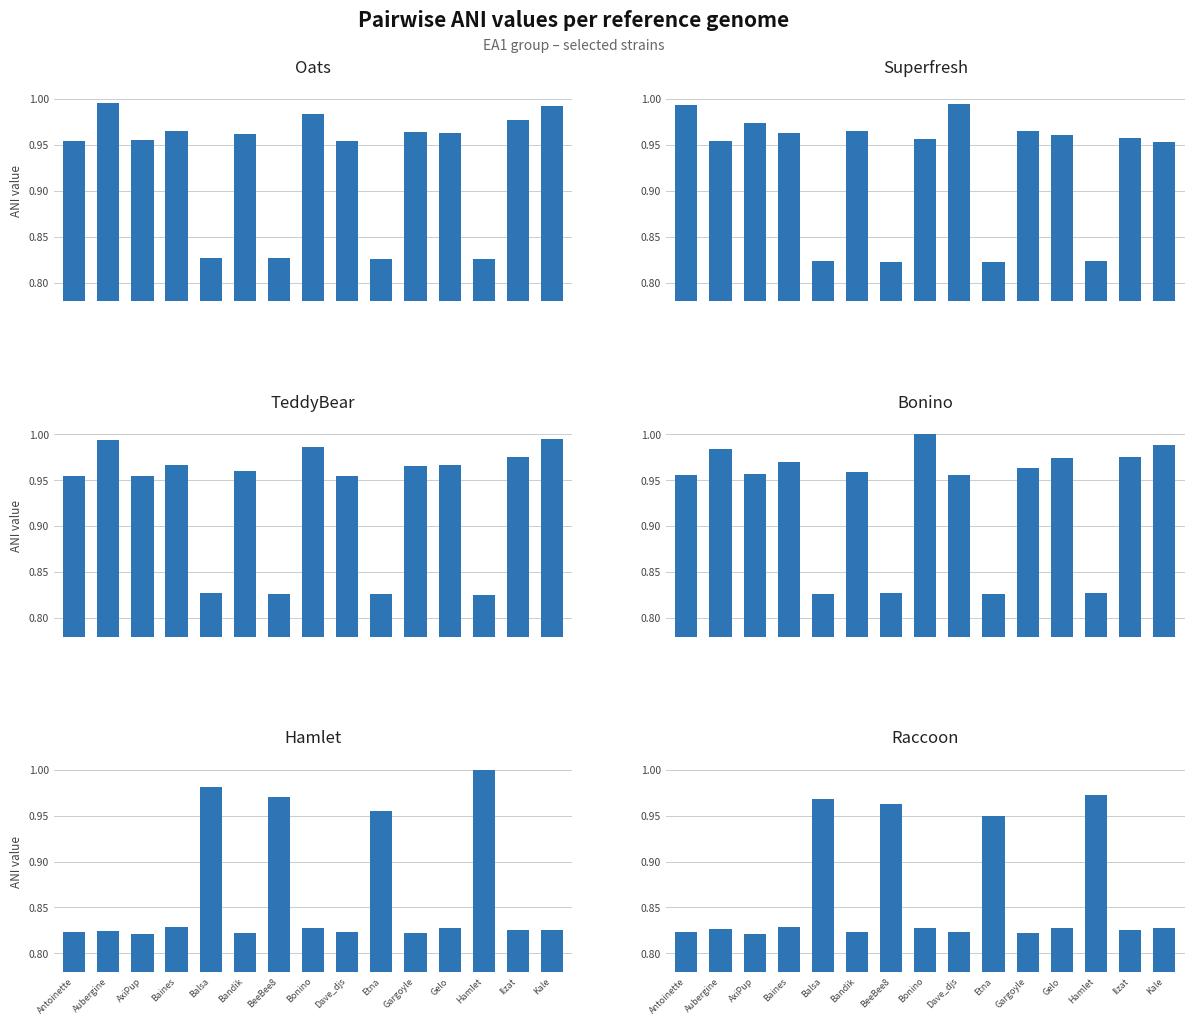

Count the number of data series in this chart.

6